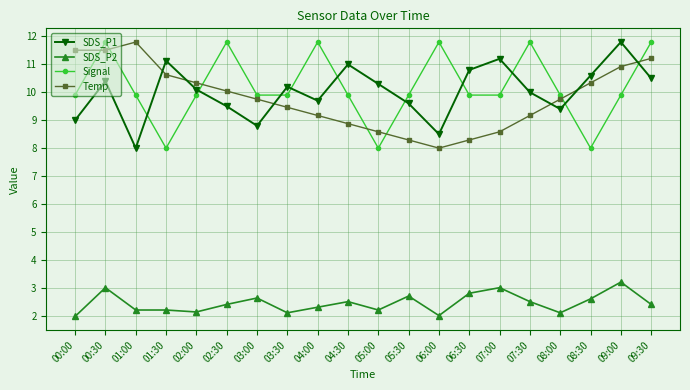

What is the sum of the Temp values at 01:30 and 00:00?

22.1